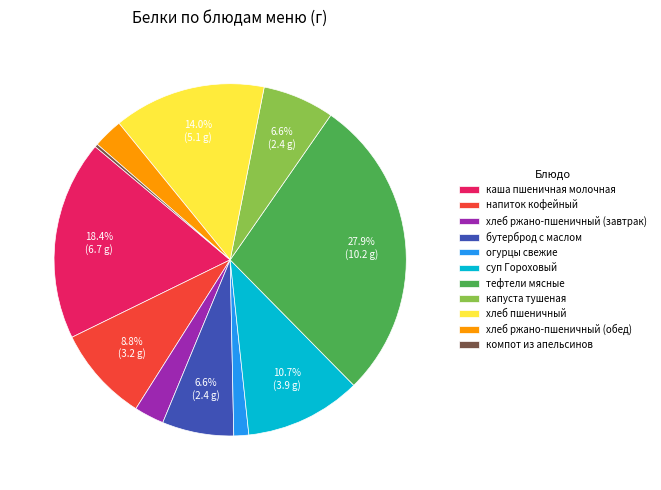

Is the sum of каша пшеничная молочная and хлеб ржано-пшеничный (обед) greater than half?

No